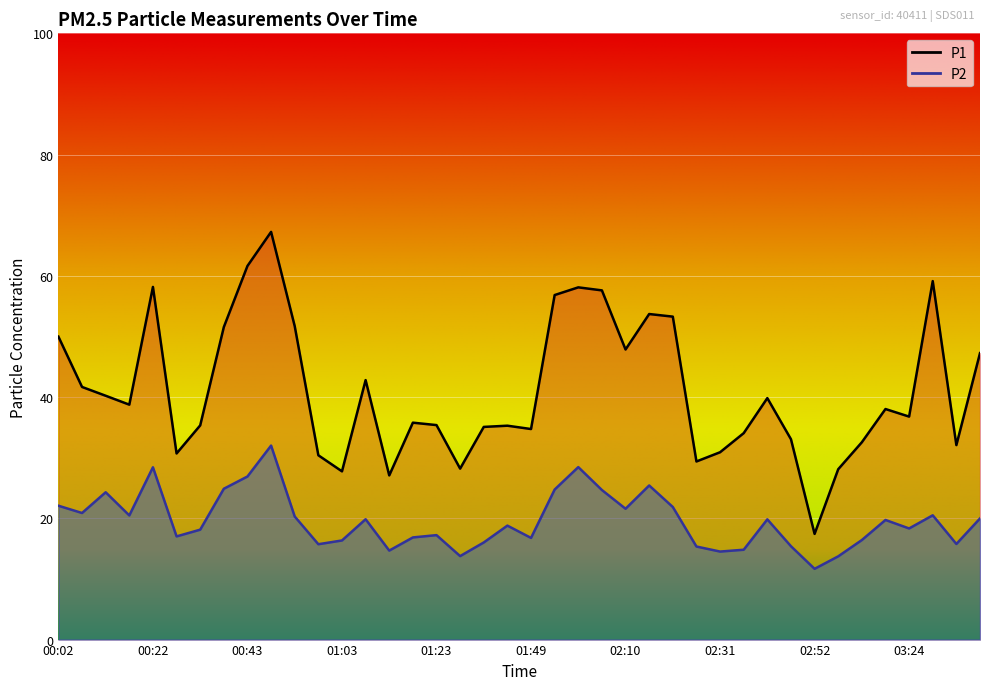

True or false: P2 and P1 intersect in this chart.

False